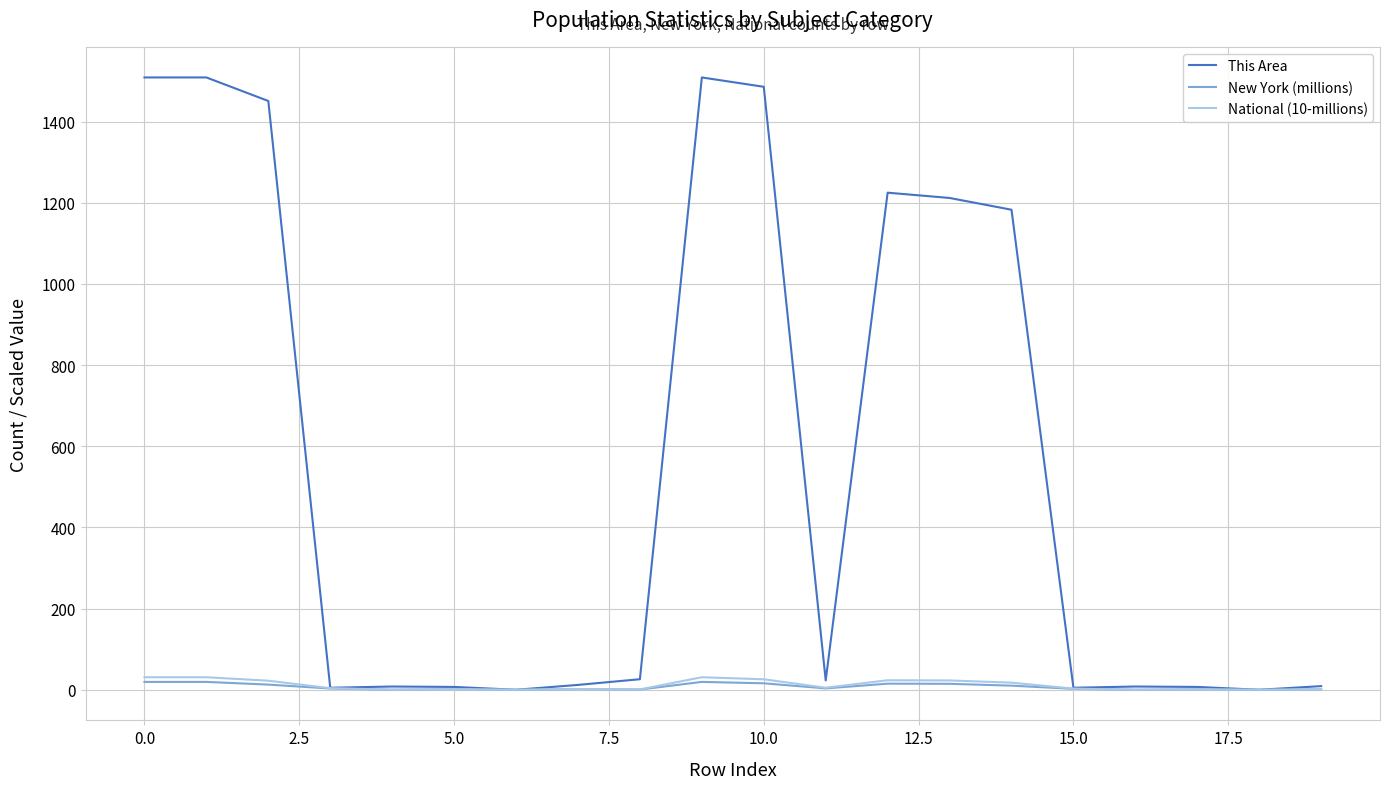

Which series has the largest range (max minus min)?

This Area